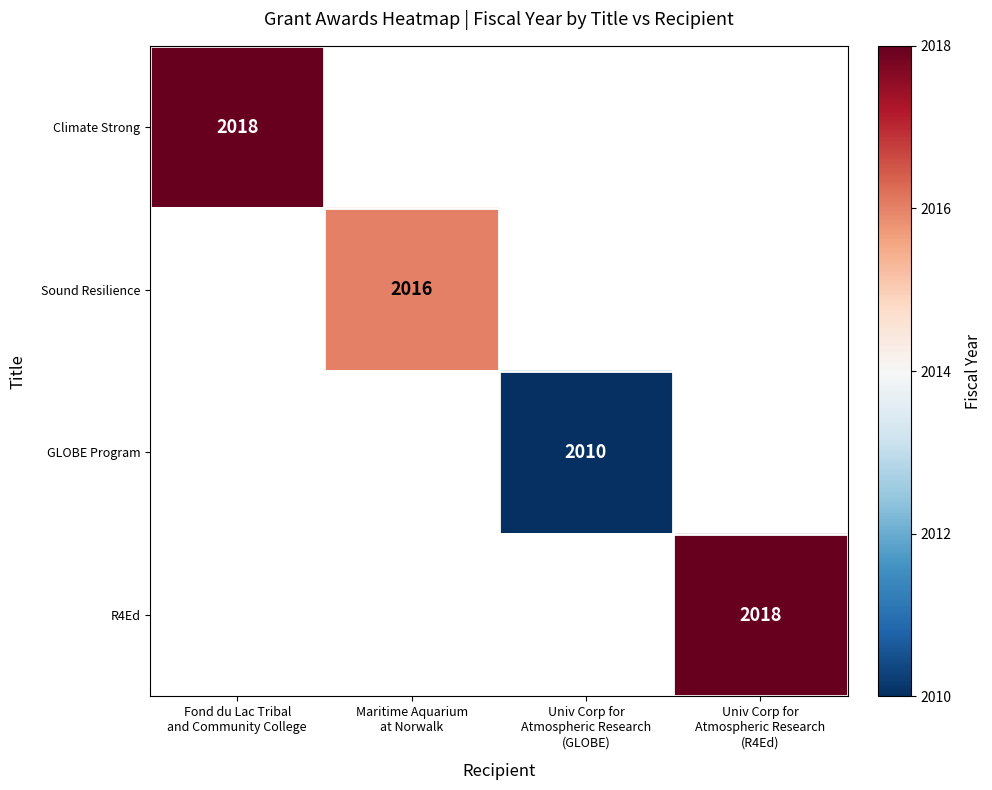

At how many categories does at least one series exceed 2014?

3